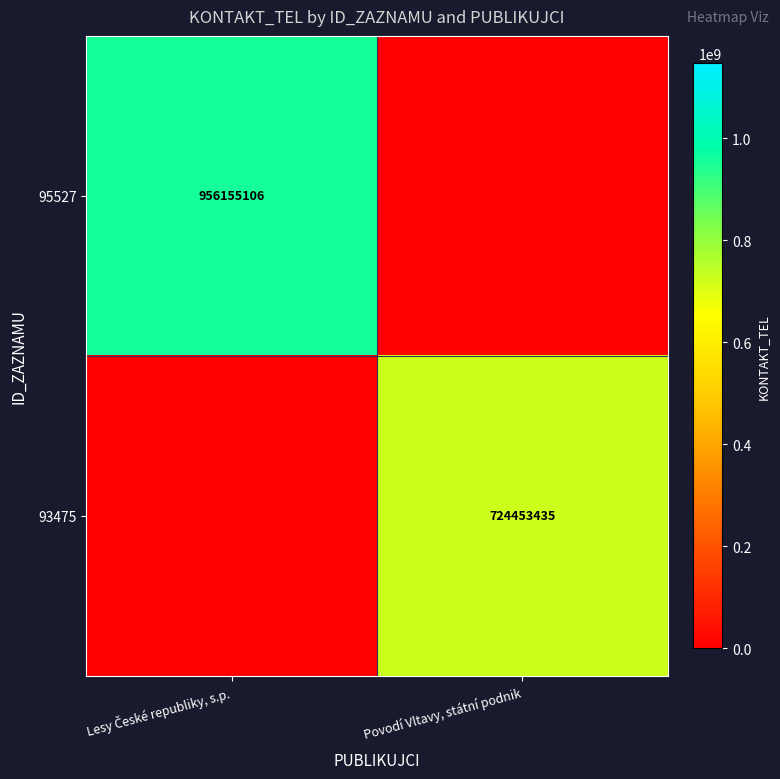

How many distinct data groups are displayed?

2